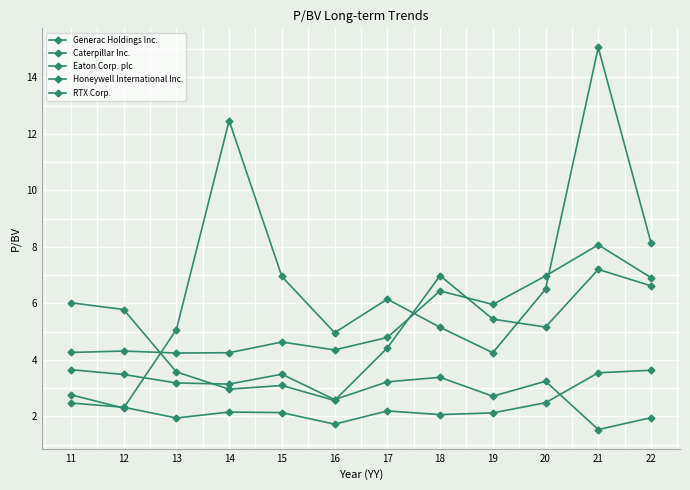

How many lines are shown in the chart?

5